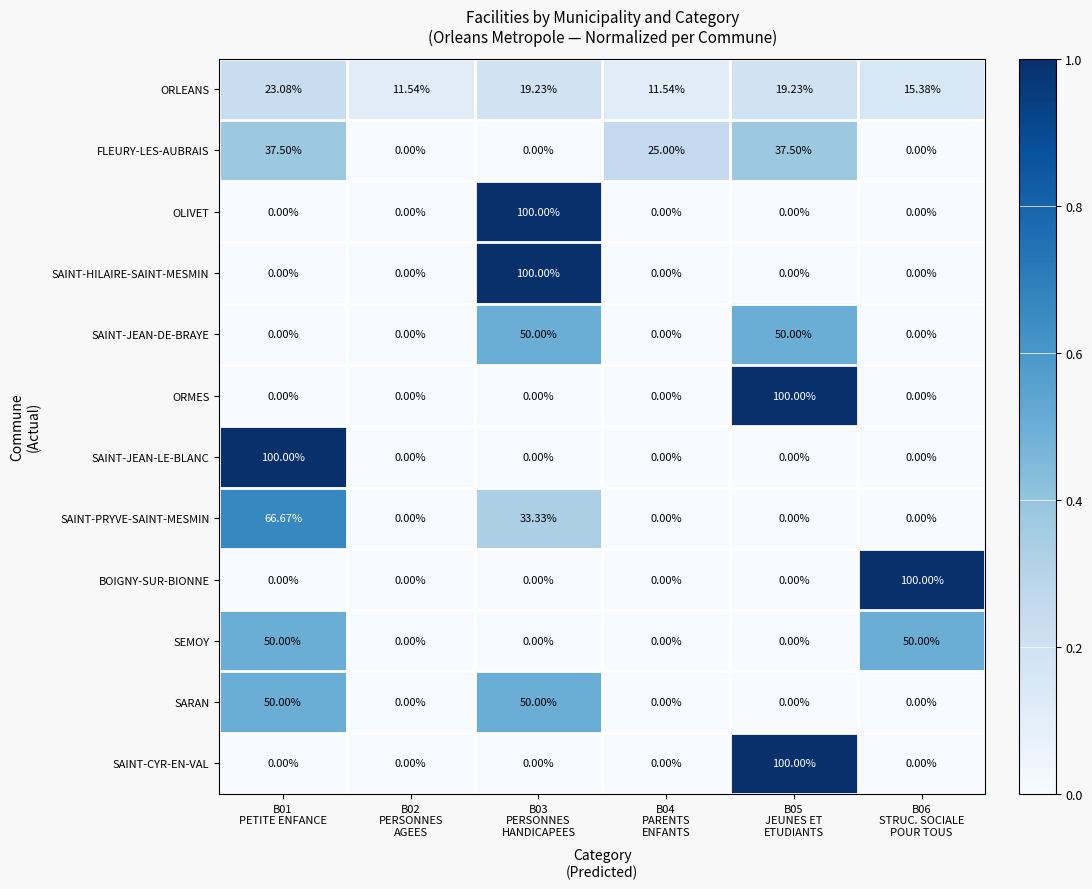

How many data points does each series have?

6